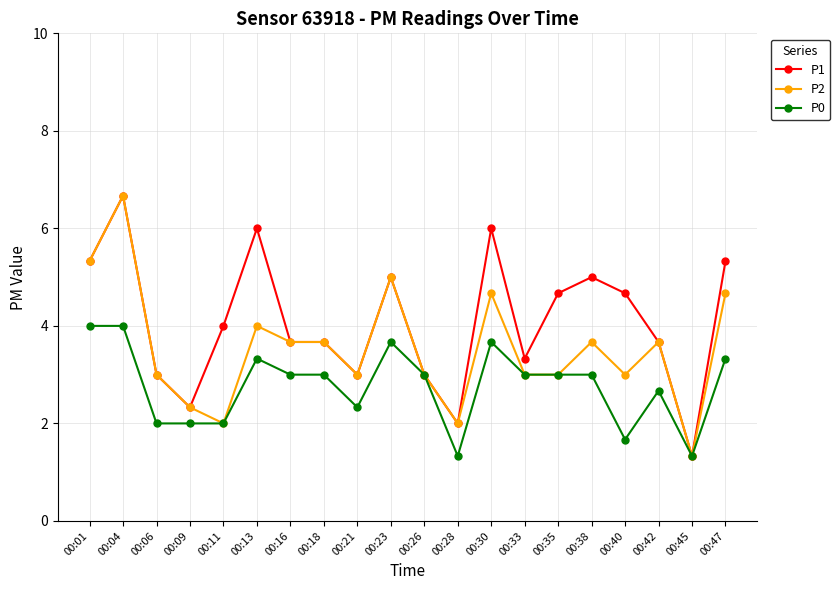

At which category is the sum across all series the highest?

00:04